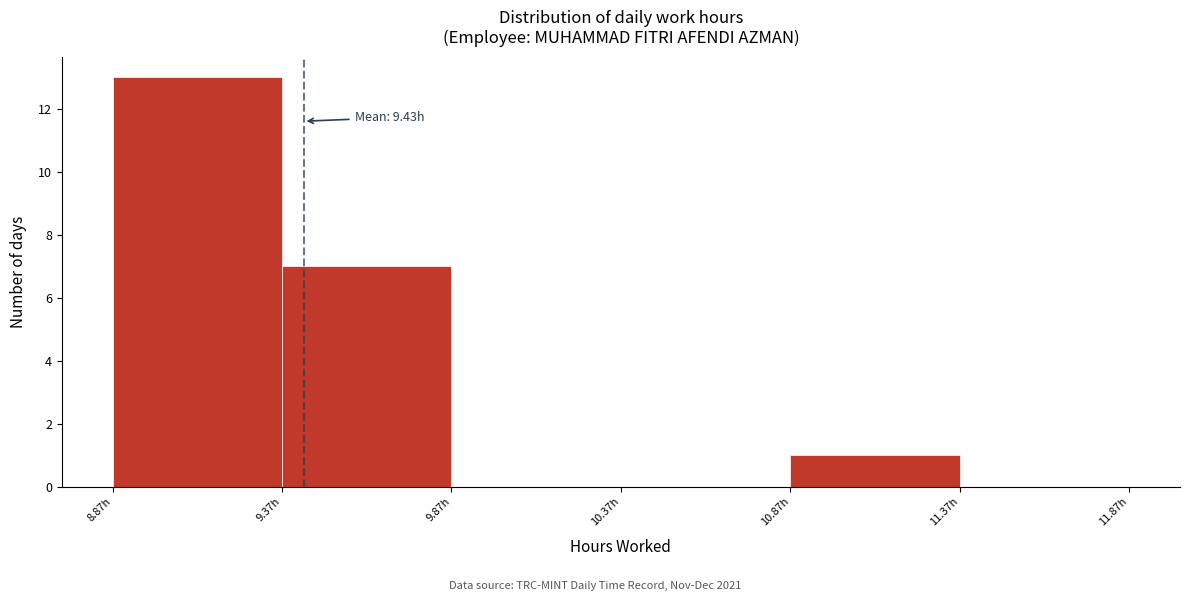

Which range on the x-axis has the tallest bar?

8.87 to 9.37